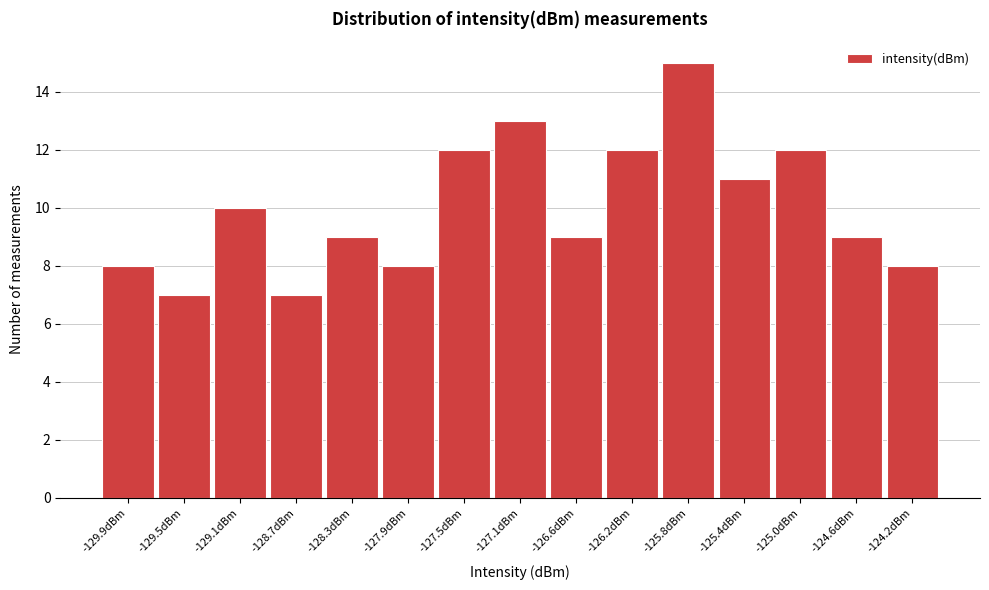

Reading right to left, what are all the values shown in this chart?

-124.2dBm=8	-124.6dBm=9	-125.0dBm=12	-125.4dBm=11	-125.8dBm=15	-126.2dBm=12	-126.6dBm=9	-127.1dBm=13	-127.5dBm=12	-127.9dBm=8	-128.3dBm=9	-128.7dBm=7	-129.1dBm=10	-129.5dBm=7	-129.9dBm=8